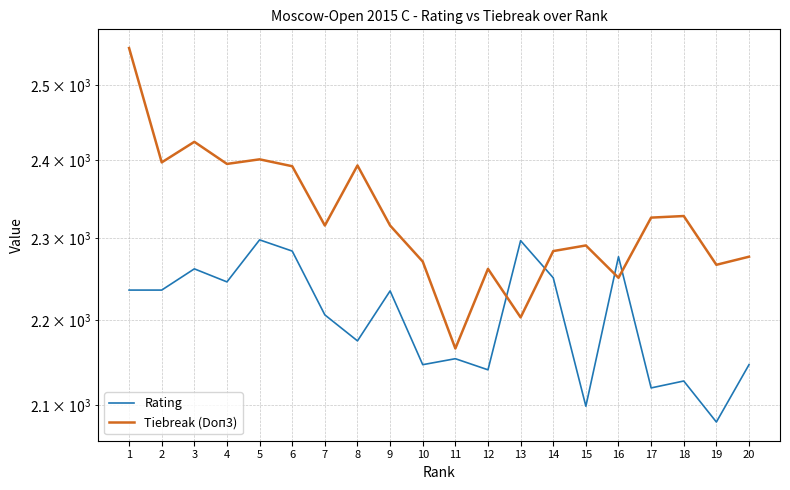

Is this an area chart (filled region under the line)?

No